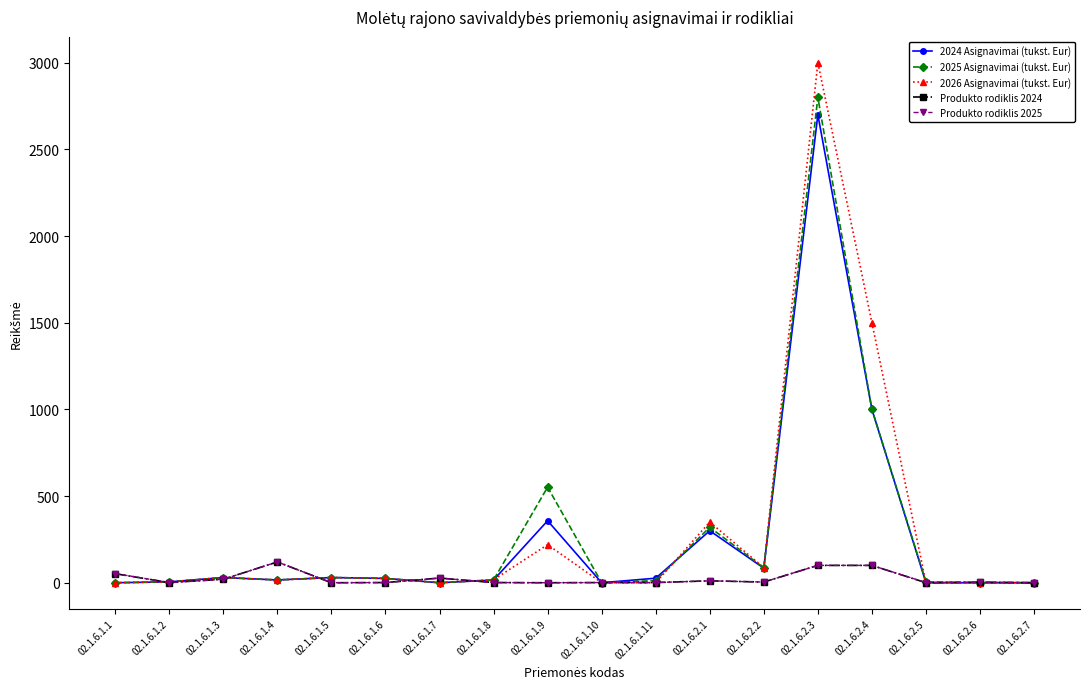

Count the number of categories in the chart.

18